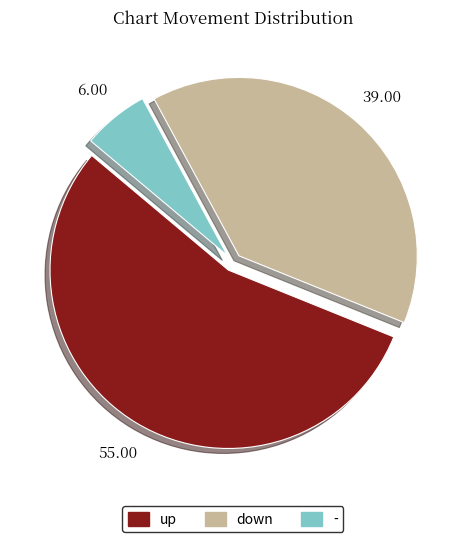

Which slice is the smallest?

-